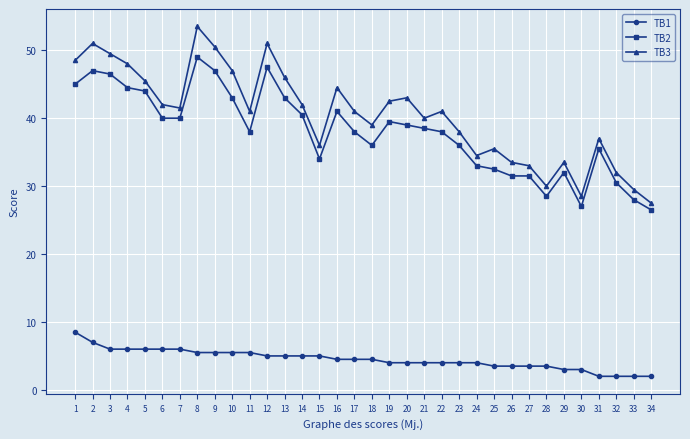

How many distinct data groups are displayed?

3